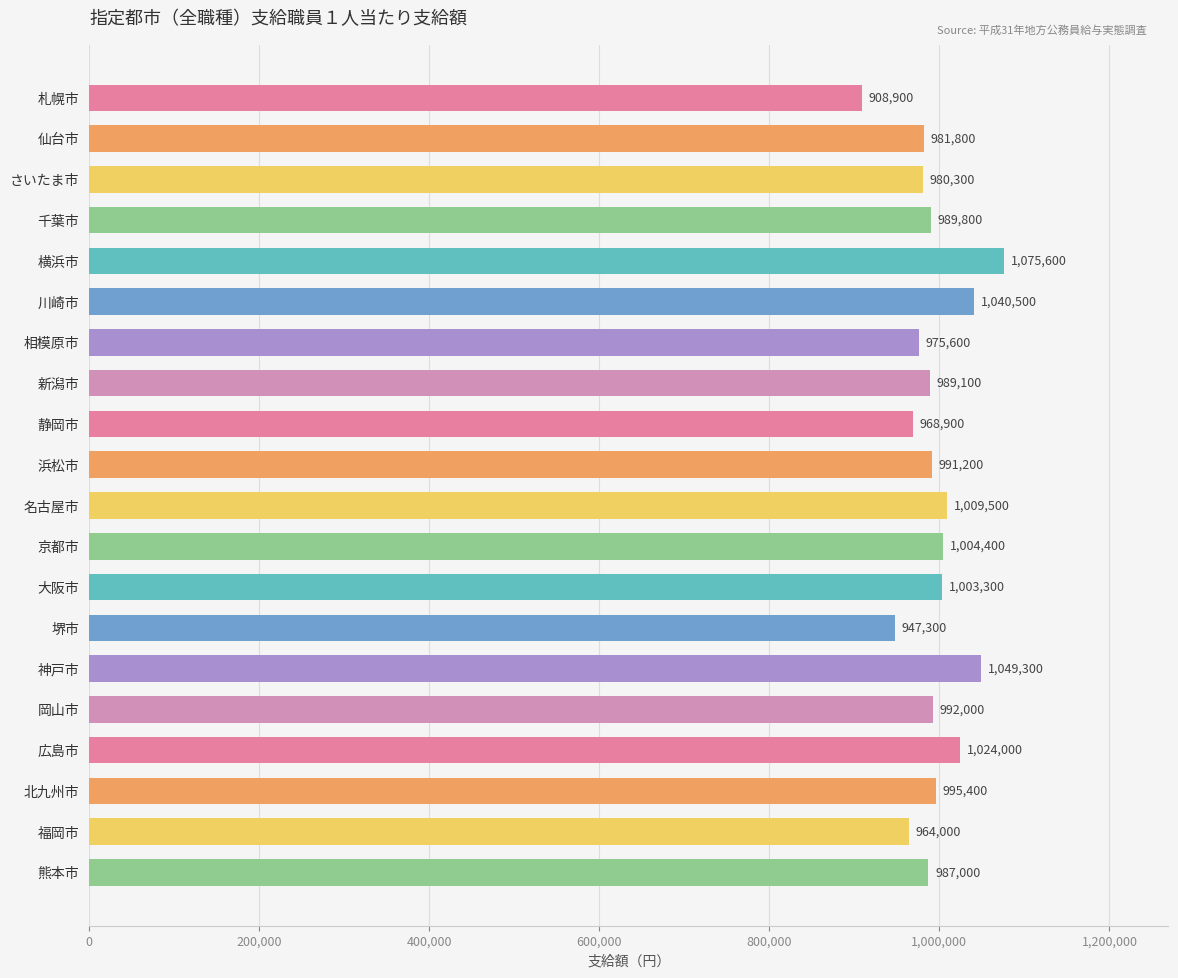

Reading top to bottom, what are all the values shown in this chart?

札幌市=908900	仙台市=981800	さいたま市=980300	千葉市=989800	横浜市=1075600	川崎市=1040500	相模原市=975600	新潟市=989100	静岡市=968900	浜松市=991200	名古屋市=1009500	京都市=1004400	大阪市=1003300	堺市=947300	神戸市=1049300	岡山市=992000	広島市=1024000	北九州市=995400	福岡市=964000	熊本市=987000